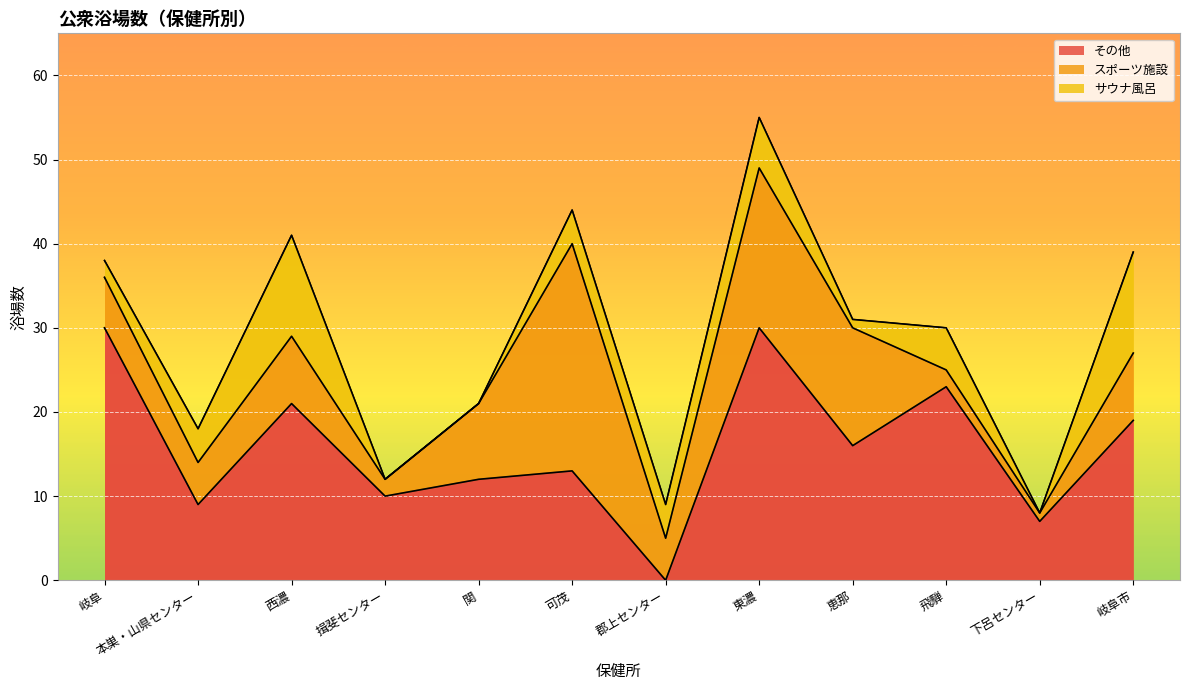

What position from the left is 岐阜?

1